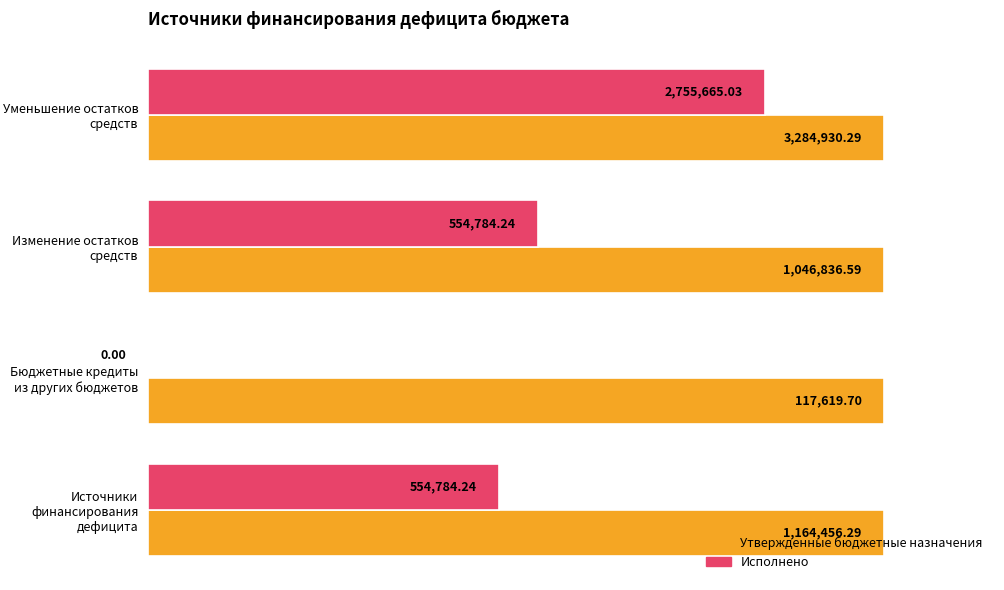

What are all the series names shown in the legend?

Утвержденные бюджетные назначения, Исполнено